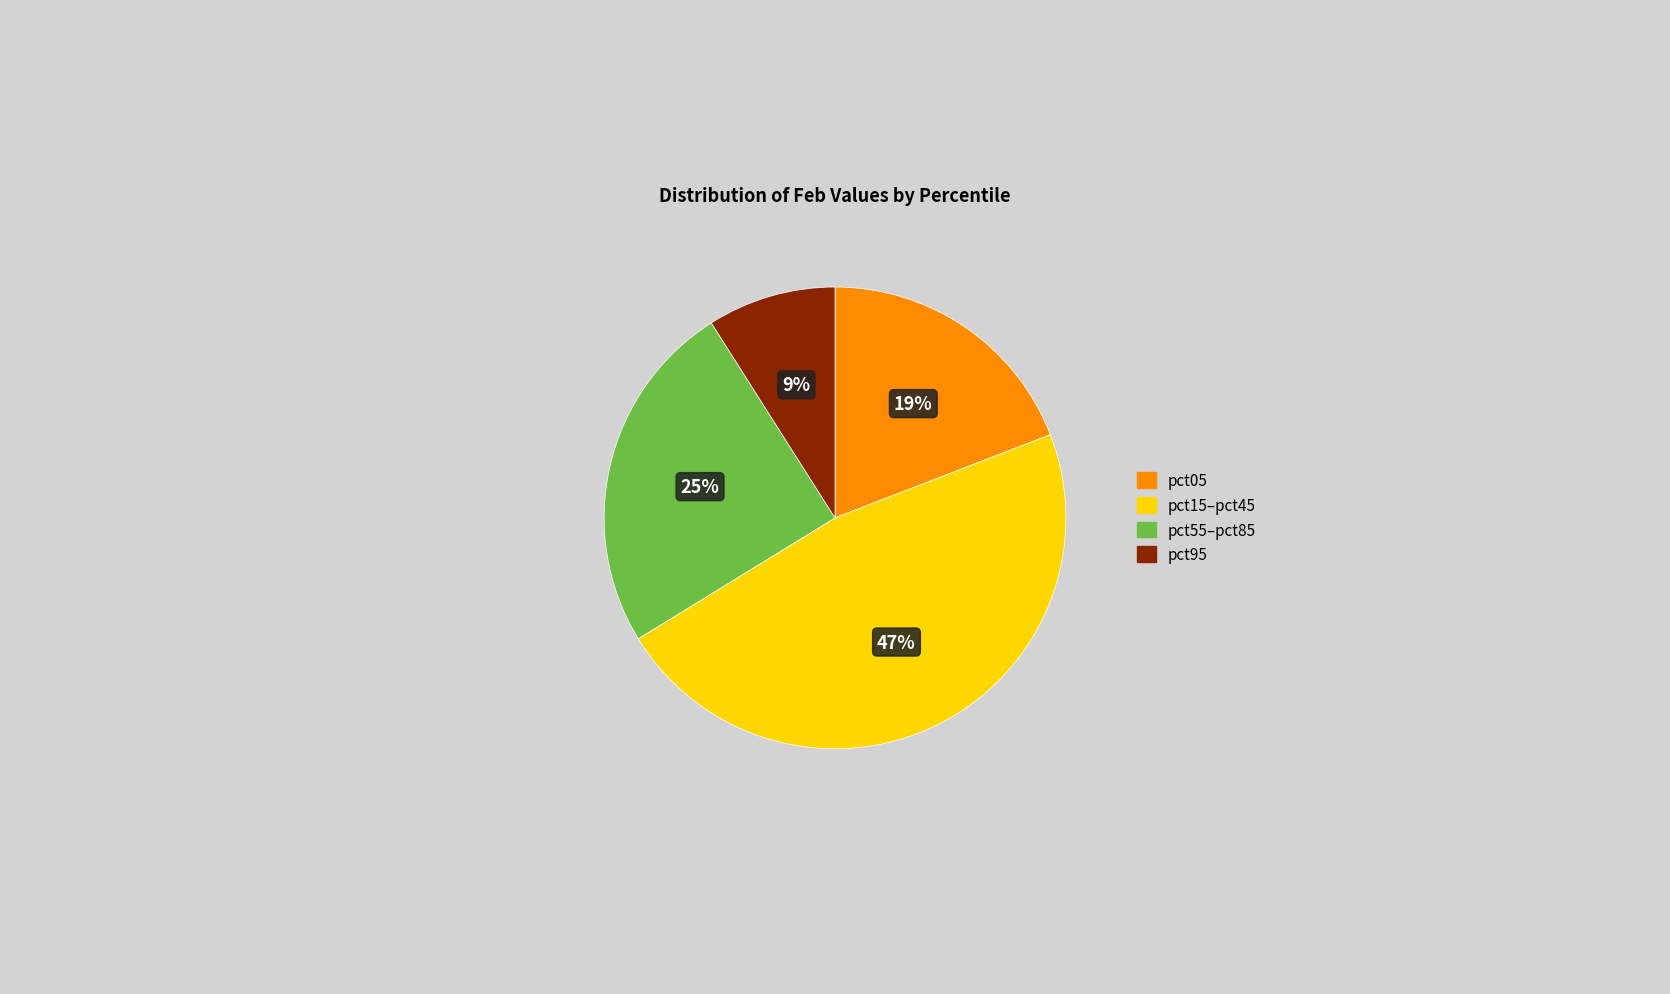

Count the number of slices in the pie.

4